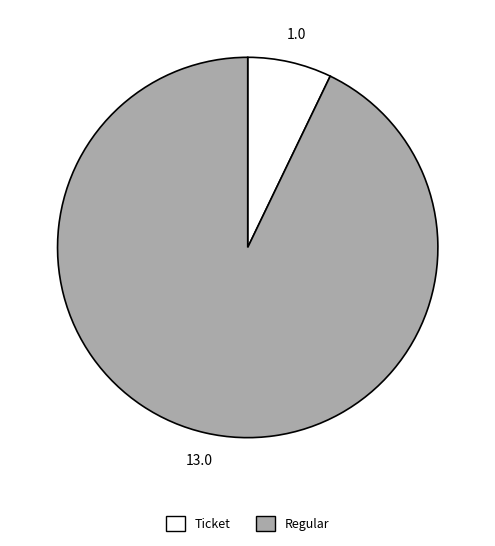

Does any single category account for the majority?

Yes